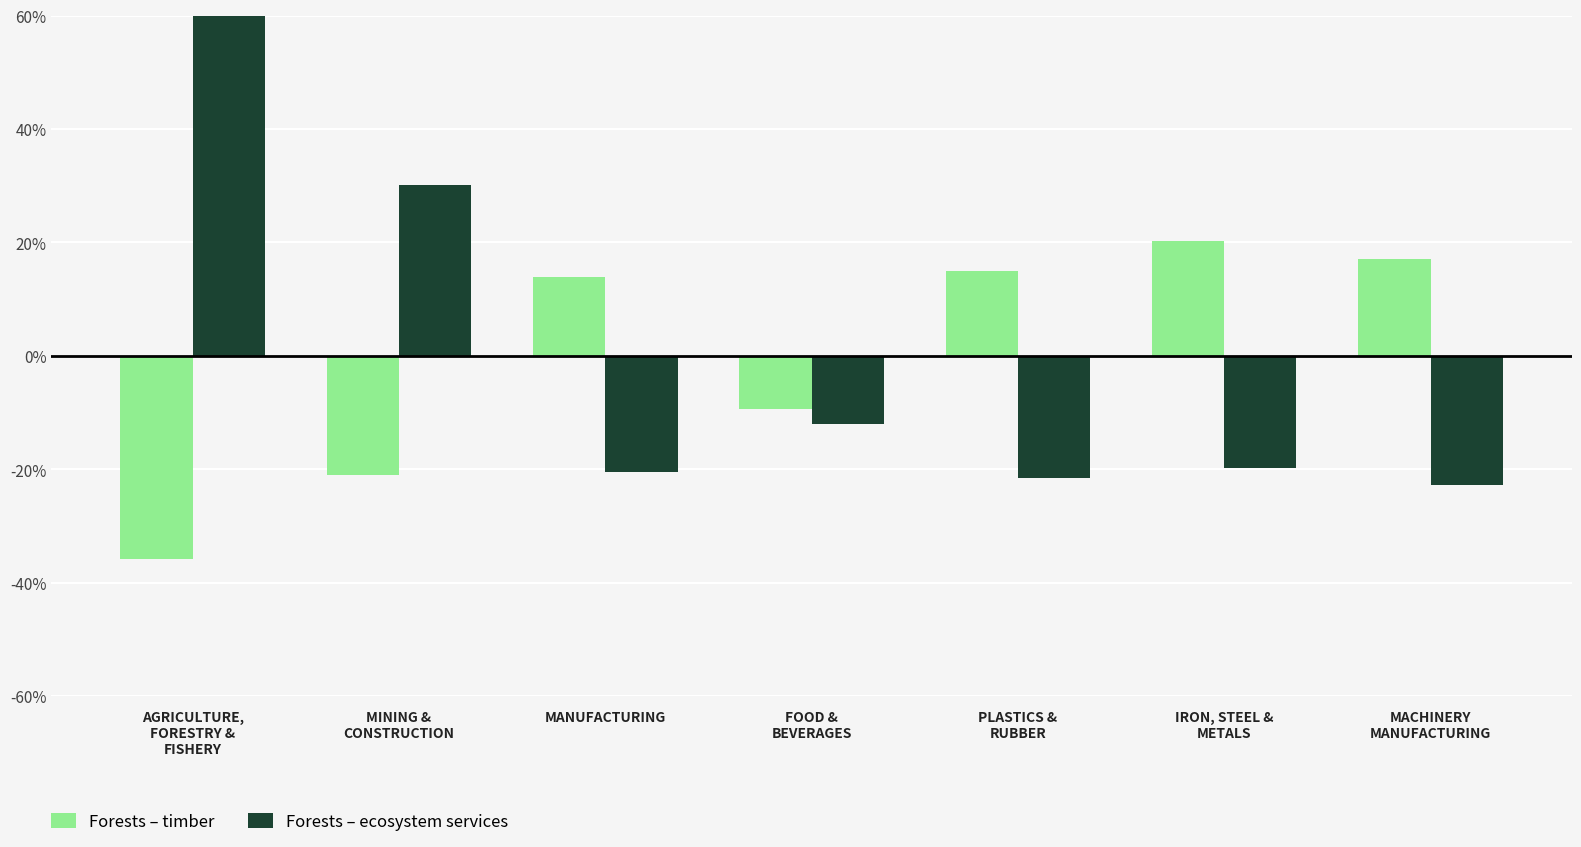

What is the greatest value displayed?

66.4